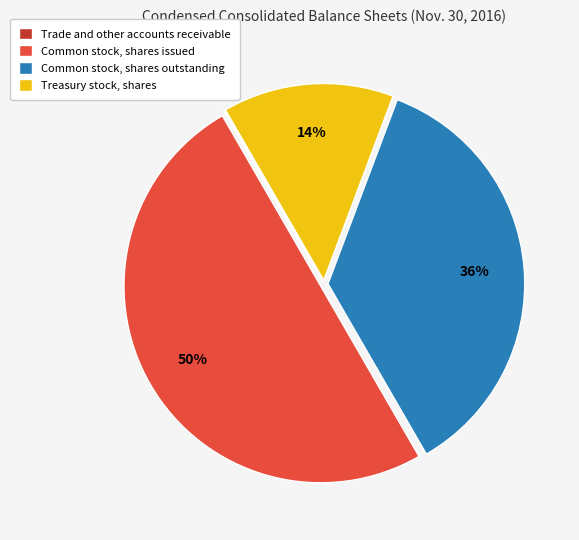

To the nearest percent, what is the difference between the Treasury stock, shares and Common stock, shares outstanding slice percentages?

22%